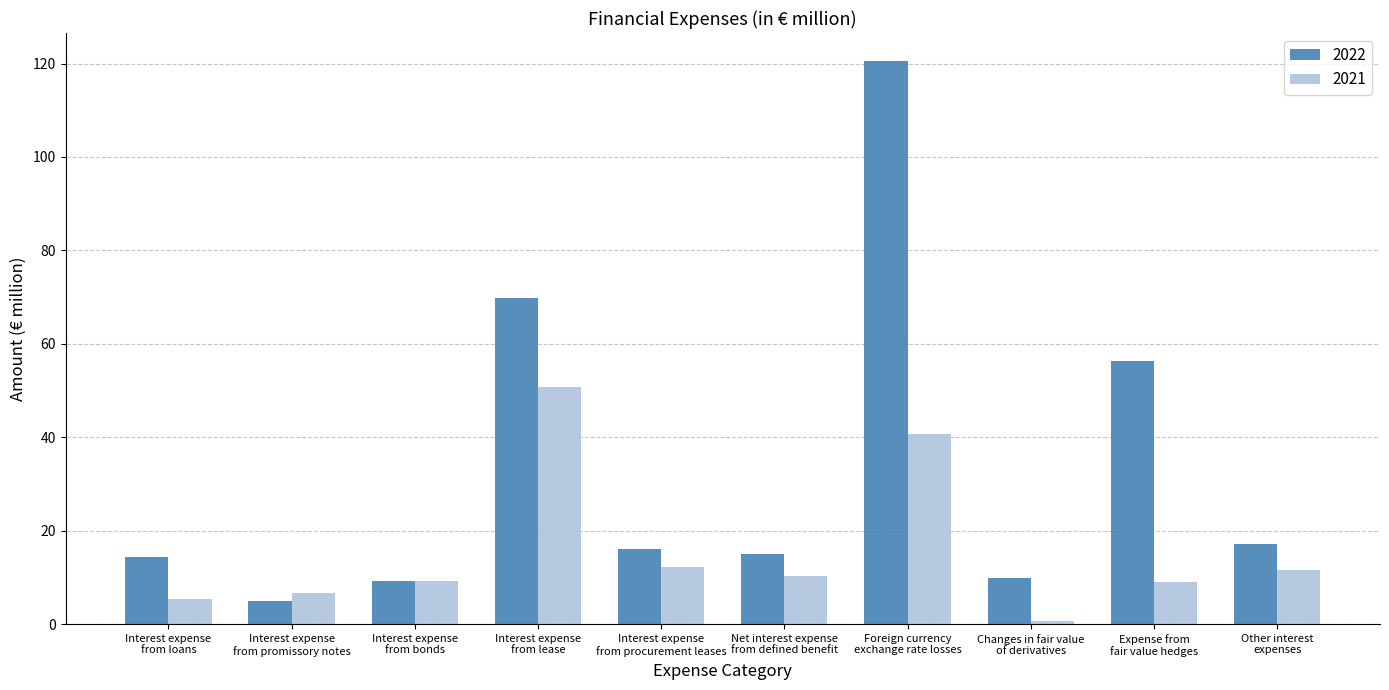

At how many categories does at least one series exceed 4?

10